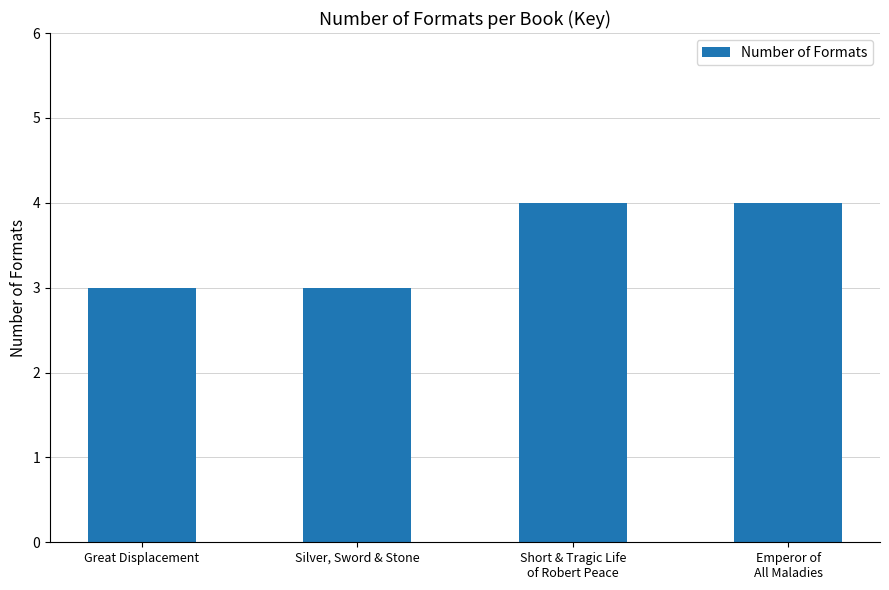

What is the maximum value shown in the chart?

4